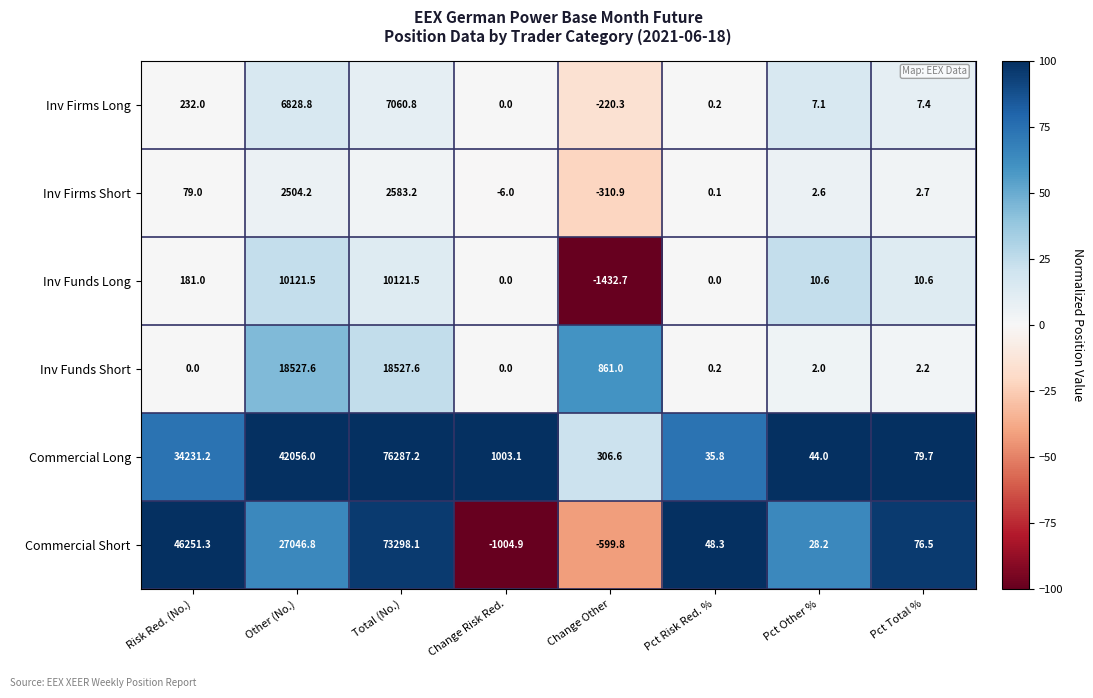

Is it true that Commercial Short equals 46251.3 at Risk Red. (No.)?

True